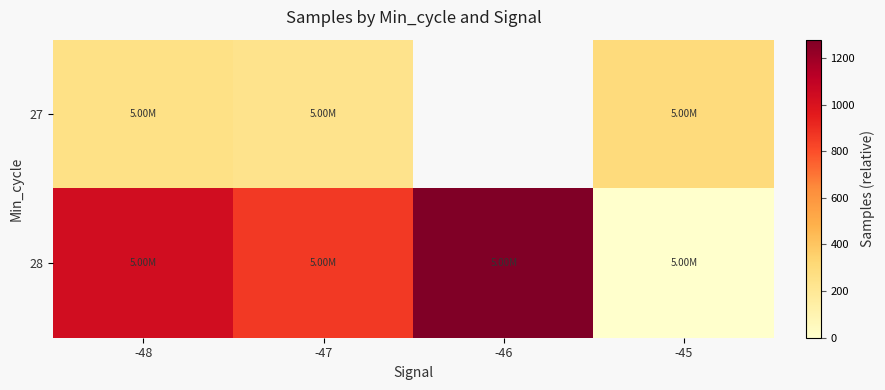

How many values in the 28 series exceed 1035?

2